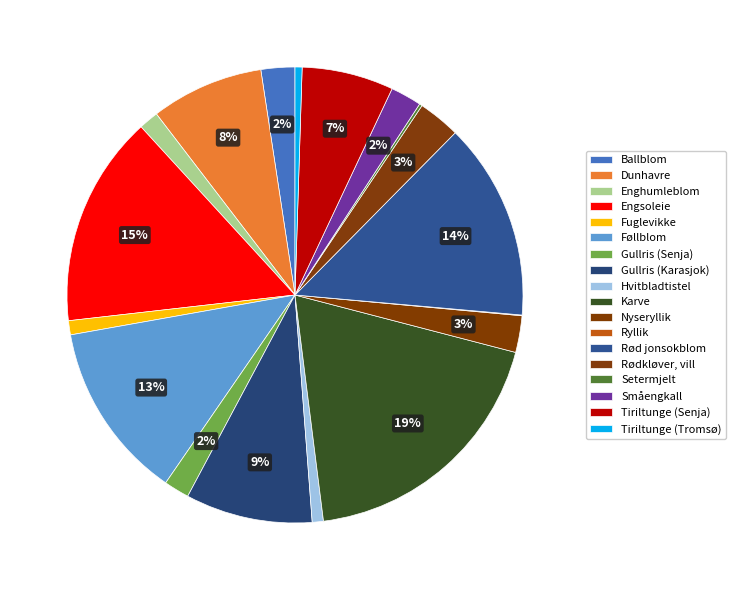

Between Gullris (Senja) and Engsoleie, which is larger?

Engsoleie